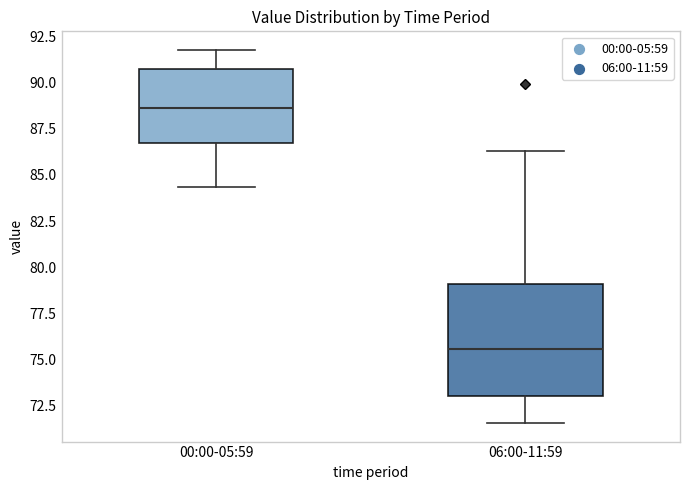

Reading left to right, read every box against the y-axis: the position of its median line, the range the box covers, and the ends of its whiskers. The values are not printed on the chart, so give them approximately, as read against the axis.

00:00-05:59: median 88.5, box 86.5 to 90.5, whiskers 84.5 to 92.0
06:00-11:59: median 75.5, box 73.0 to 79.0, whiskers 71.5 to 86.5